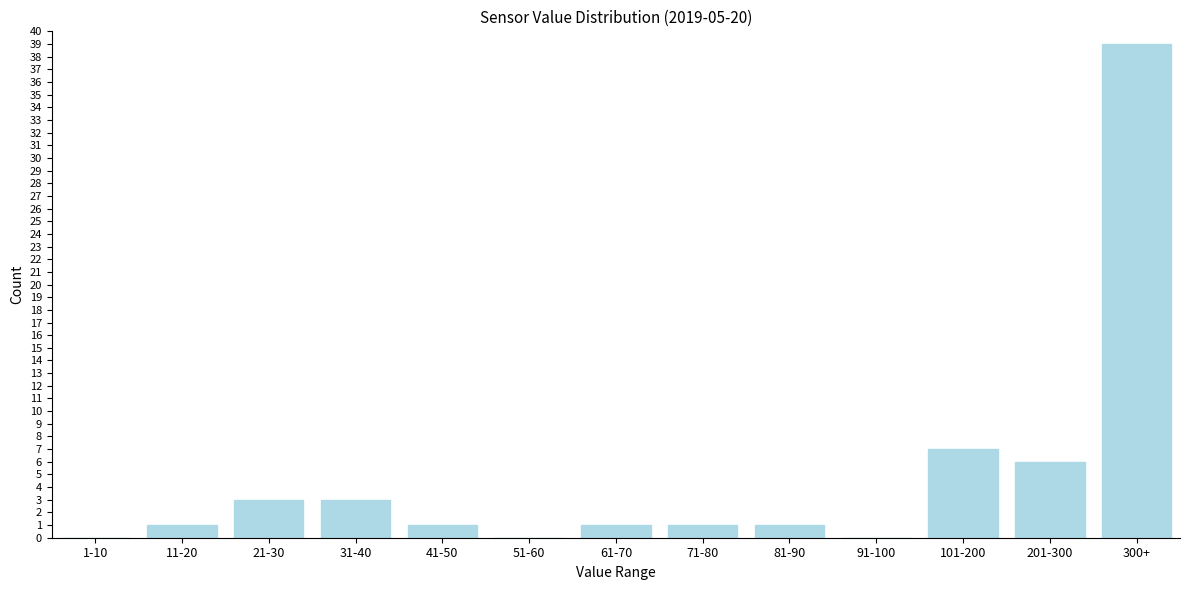

Reading left to right, transcribe all the data shown in this chart.

1-10=0	11-20=1	21-30=3	31-40=3	41-50=1	51-60=0	61-70=1	71-80=1	81-90=1	91-100=0	101-200=7	201-300=6	300+=39